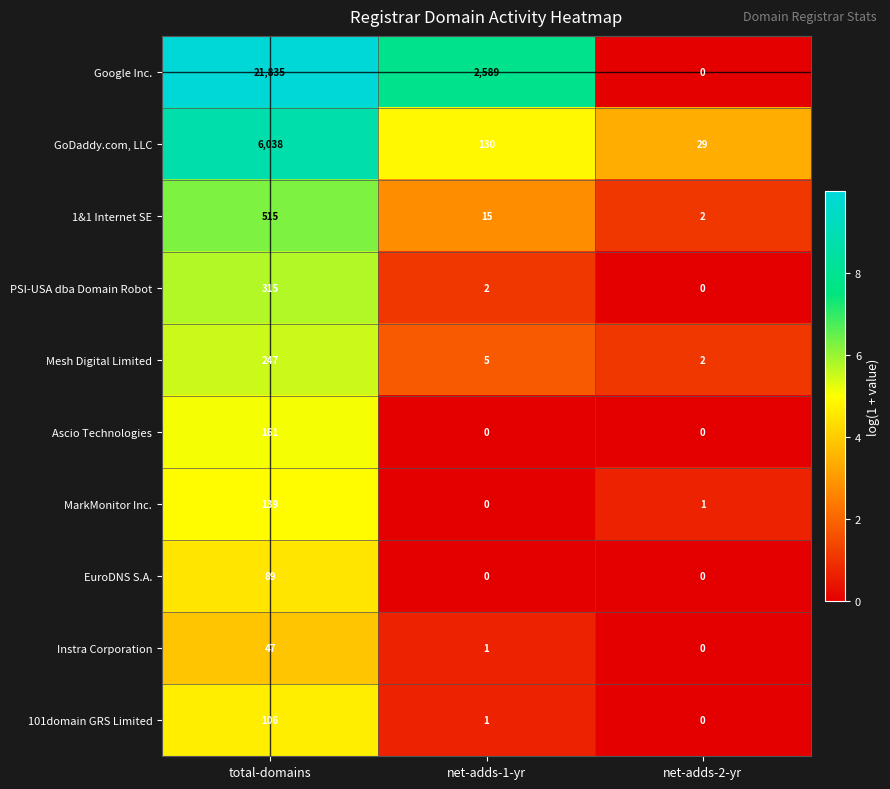

What is the sum of all GoDaddy.com, LLC values?

6197